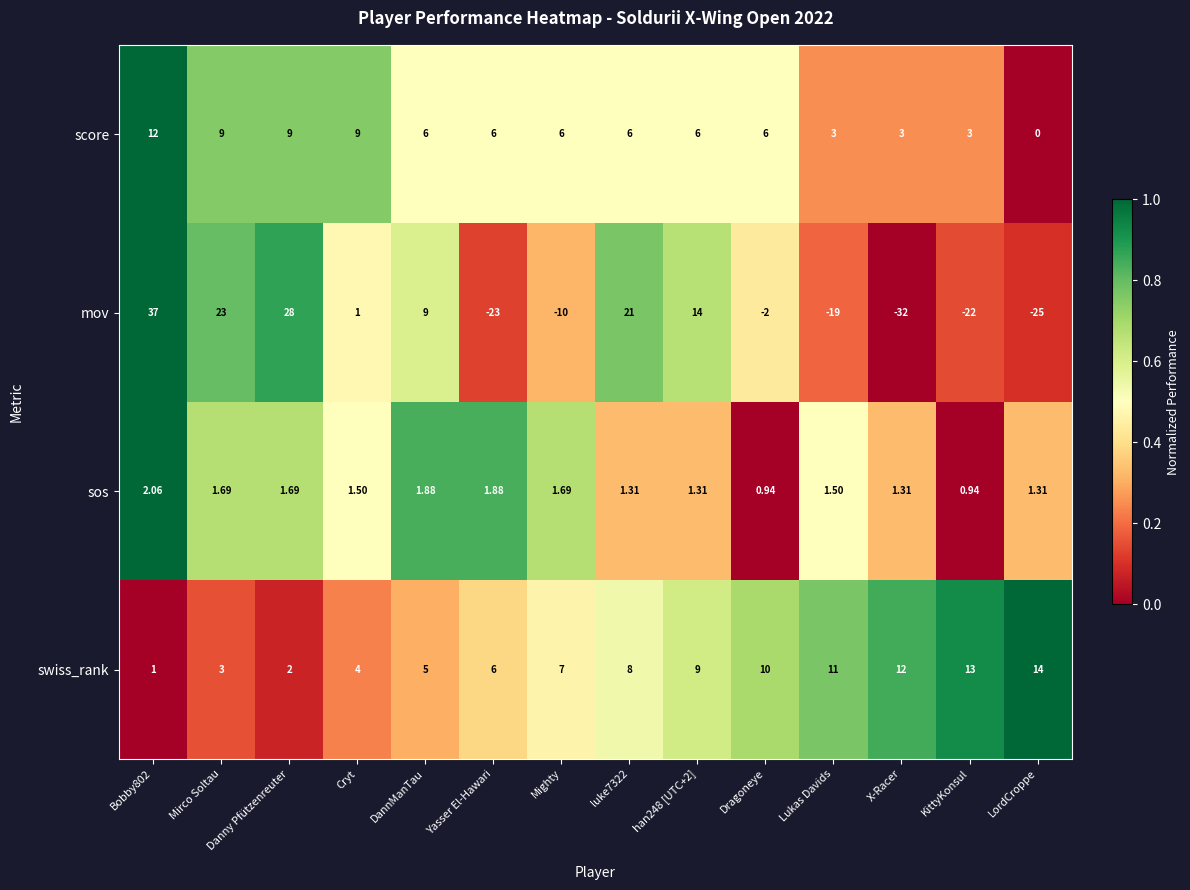

Which label corresponds to the smallest value in the chart?

X-Racer